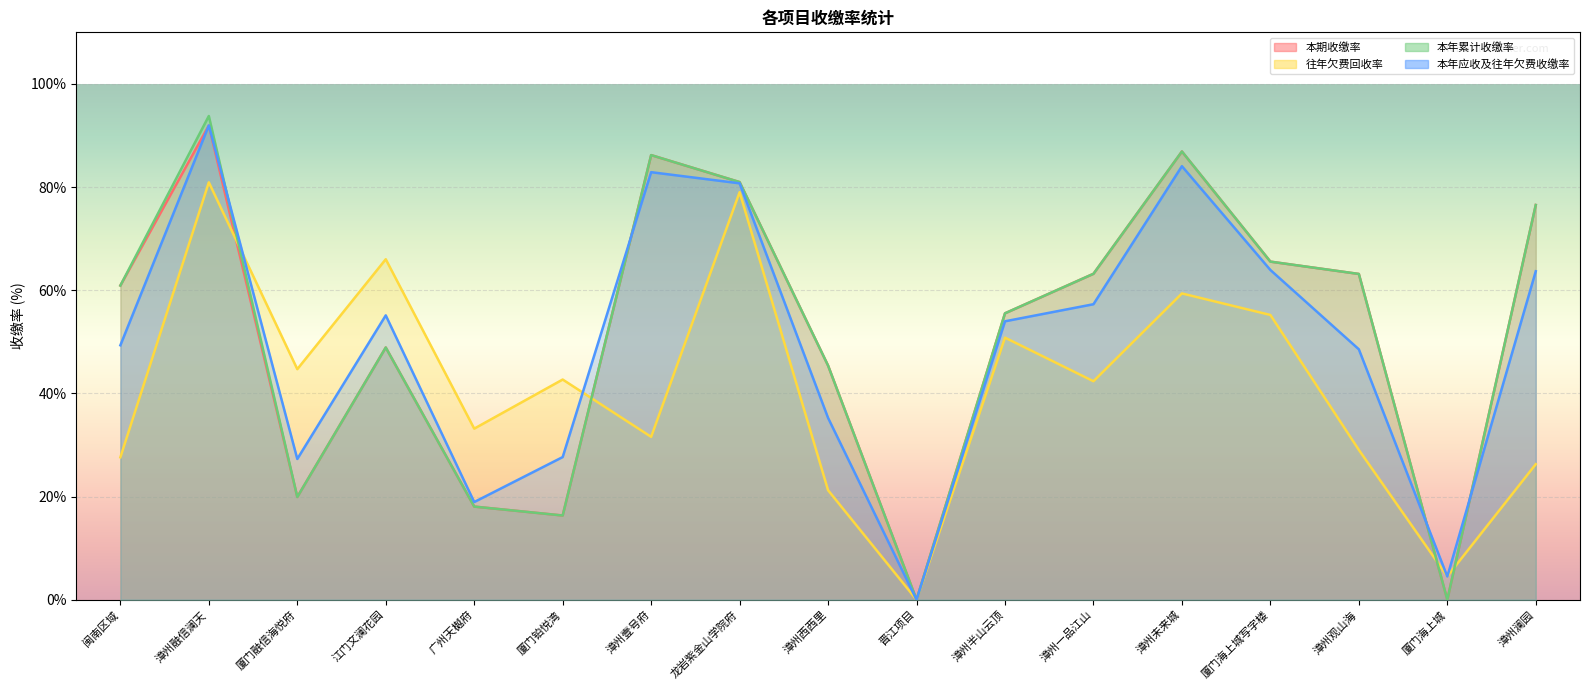

What position from the left is 晋江项目?

10